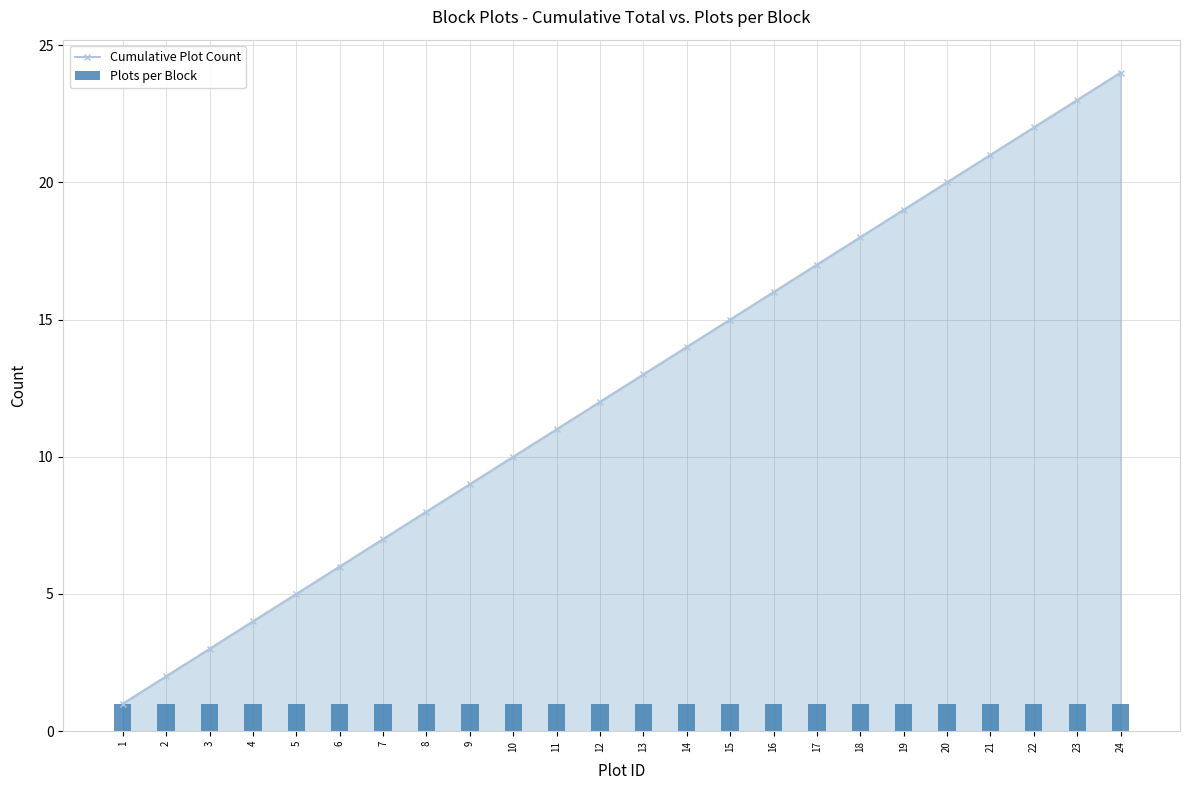

True or false: Plots per Block has a value of 1 at 3.

True